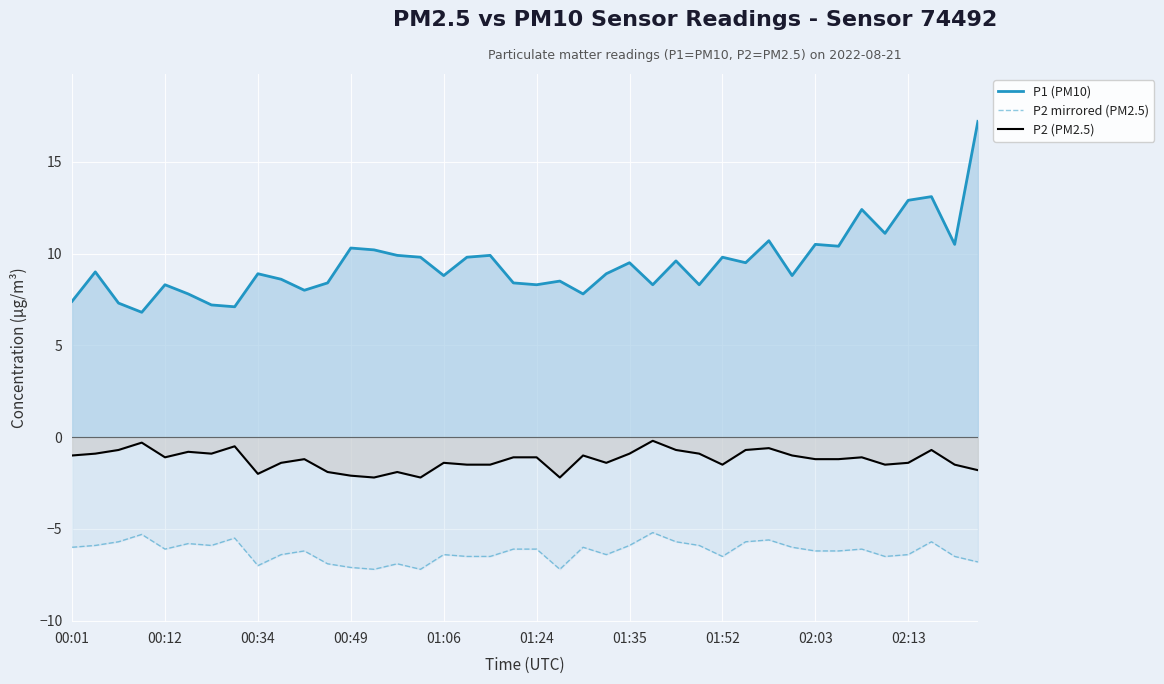

Rank the series by their average value, from lowest to highest.

P2 mirrored (PM2.5), P2 (PM2.5), P1 (PM10)